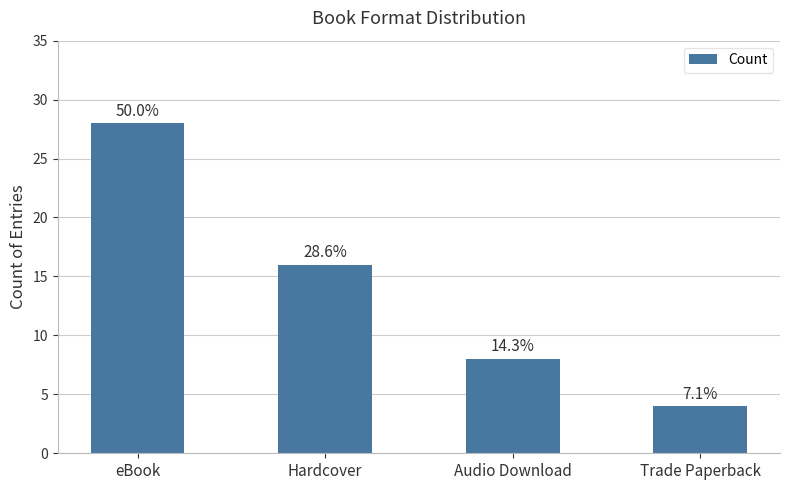

Are the bars horizontal?

No